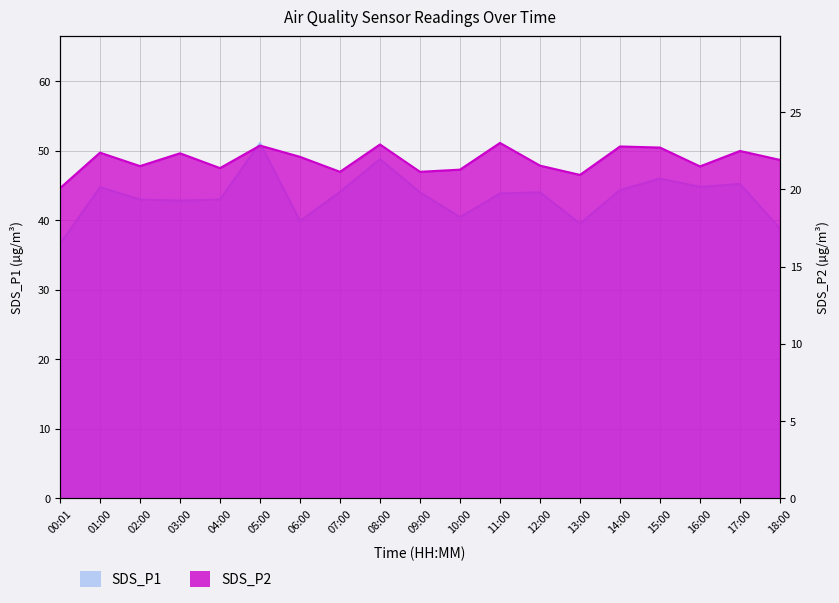

How many data points does each series have?

19